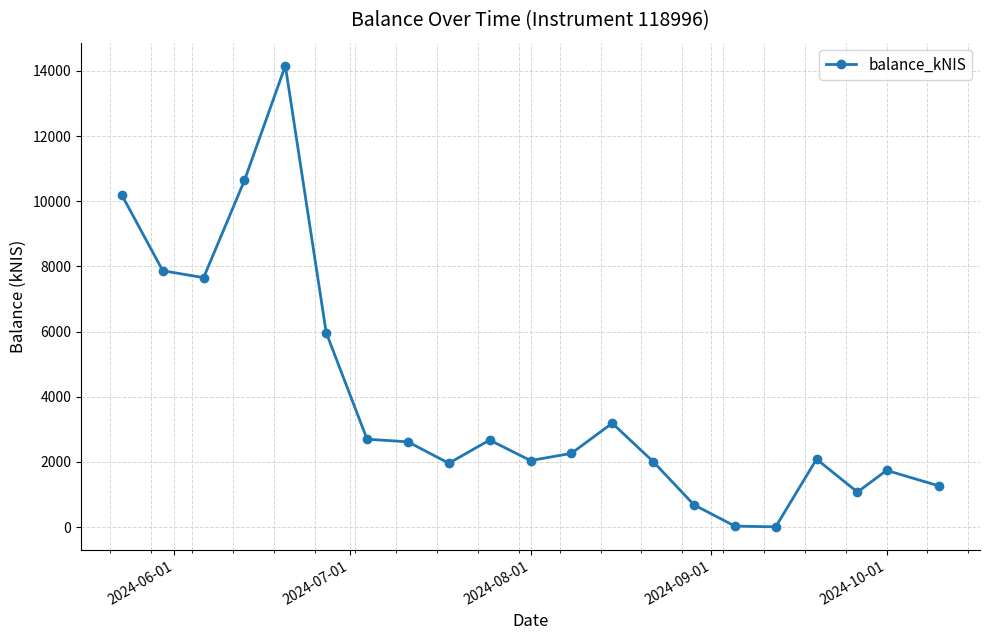

What is the greatest value displayed?

14156.6